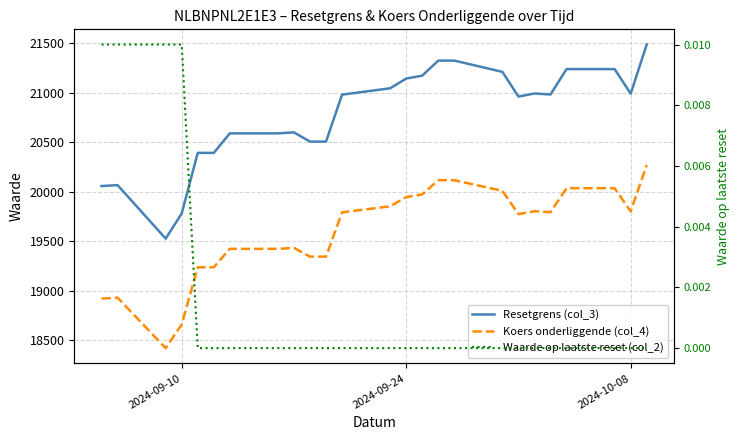

The Koers onderliggende (col_4) series shows 8631.0 at 14. True or false?

False